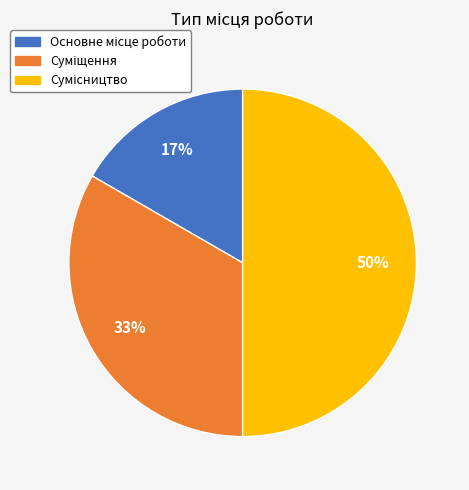

To the nearest percent, what is the average slice percentage?

33%